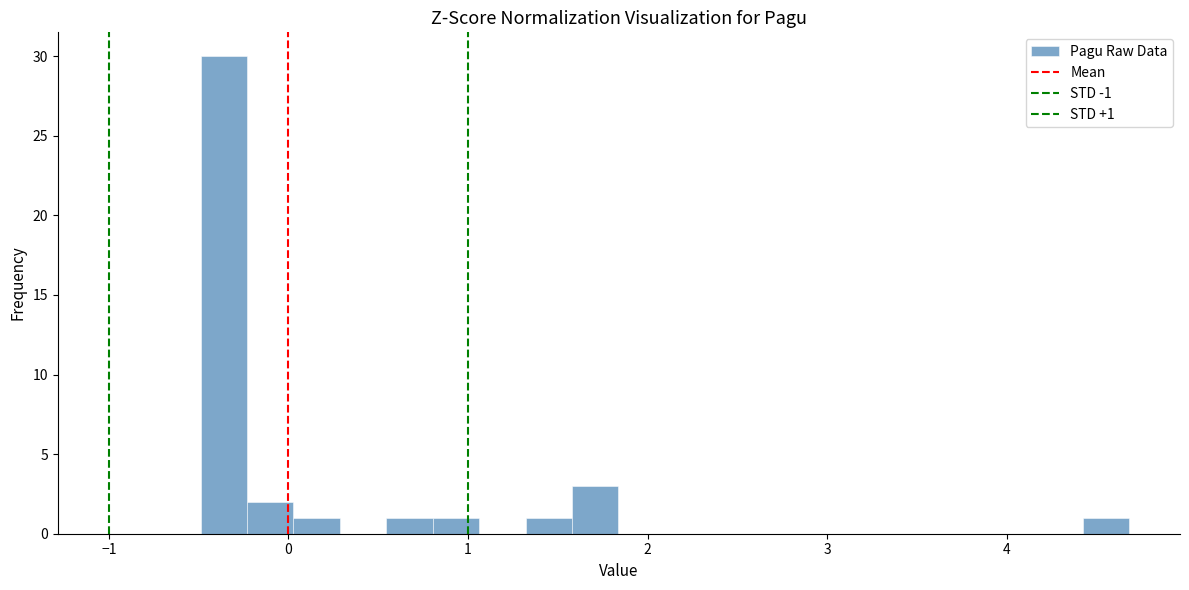

Read against the x-axis, roughly where is the centre of the tallest bar?

-0.4